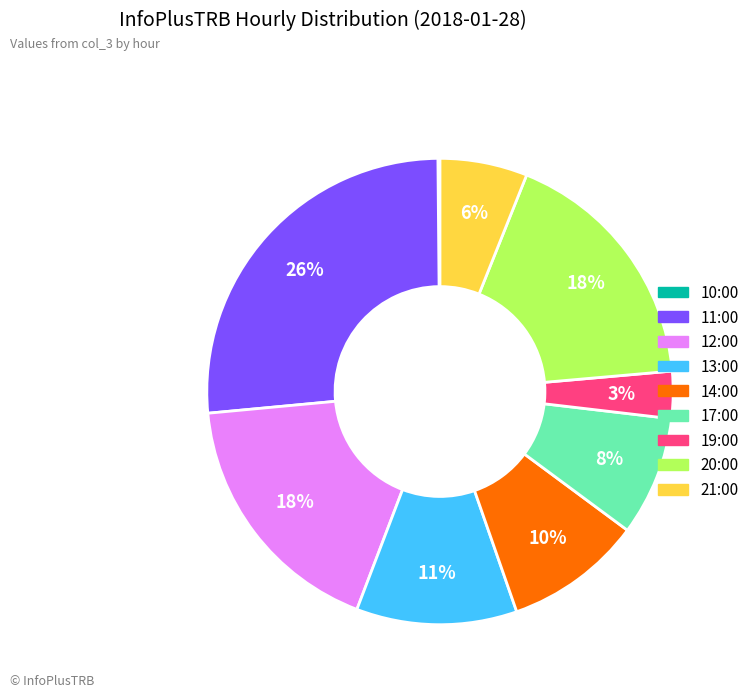

Do 11:00 and 13:00 together represent more than half of the pie?

No